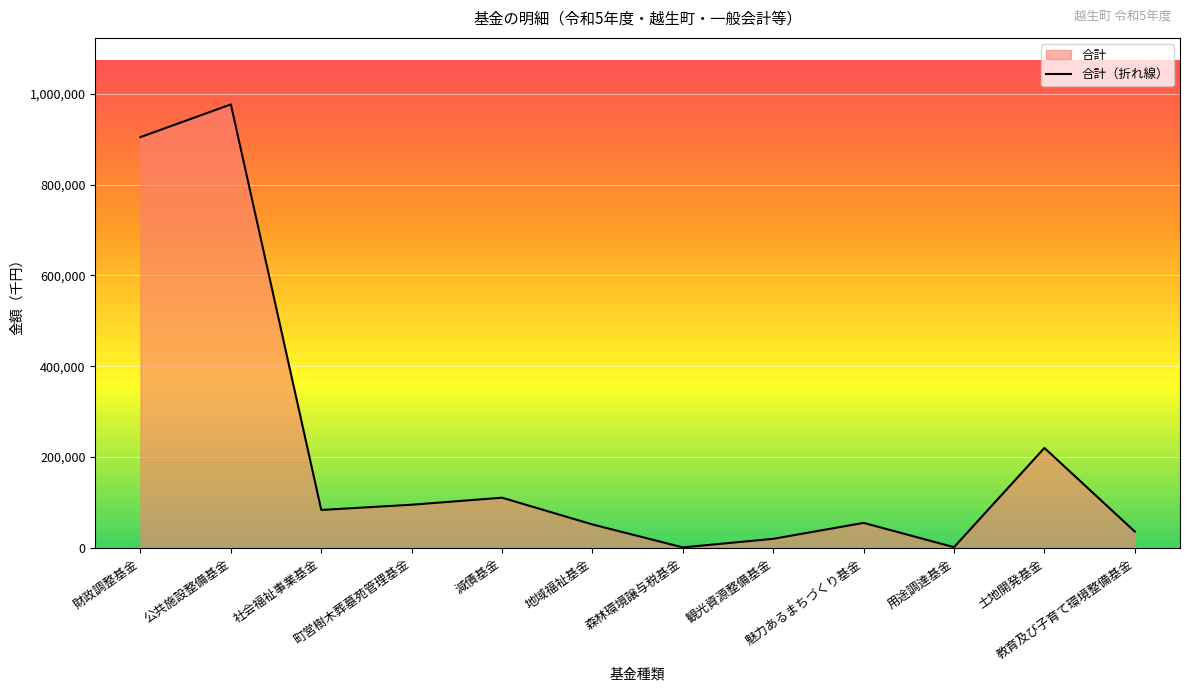

Where is the first local maximum?

公共施設整備基金